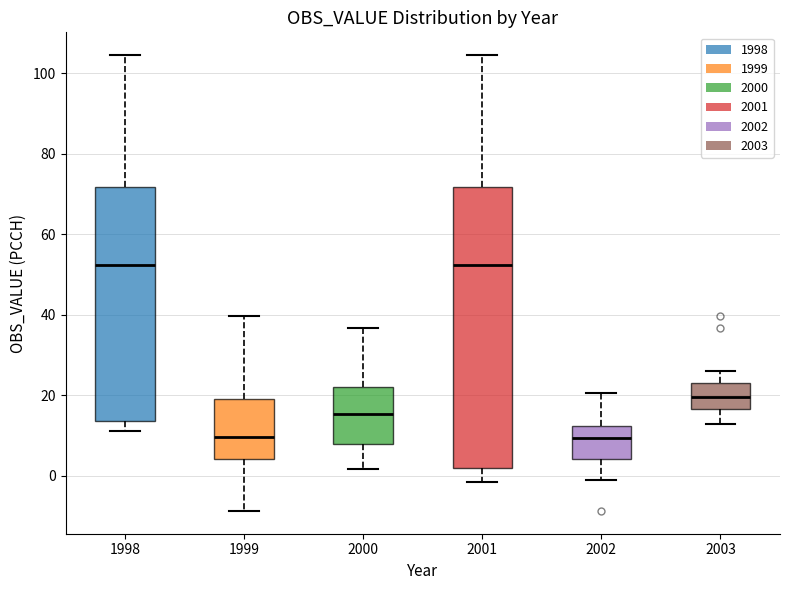

Where does the lower whisker of the box at x = 2003 end on the y-axis? The values are not printed on the chart, so give them approximately, as read against the axis.

12